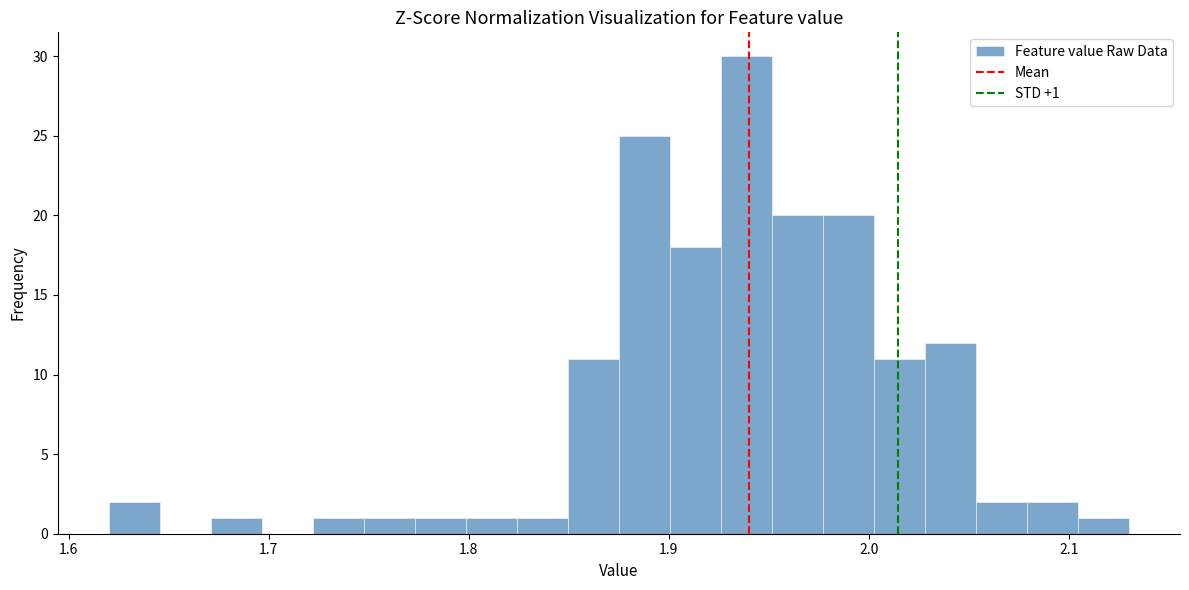

Around what value on the x-axis is the tallest bar? Give the approximate position of its centre, as read against the axis.

1.94